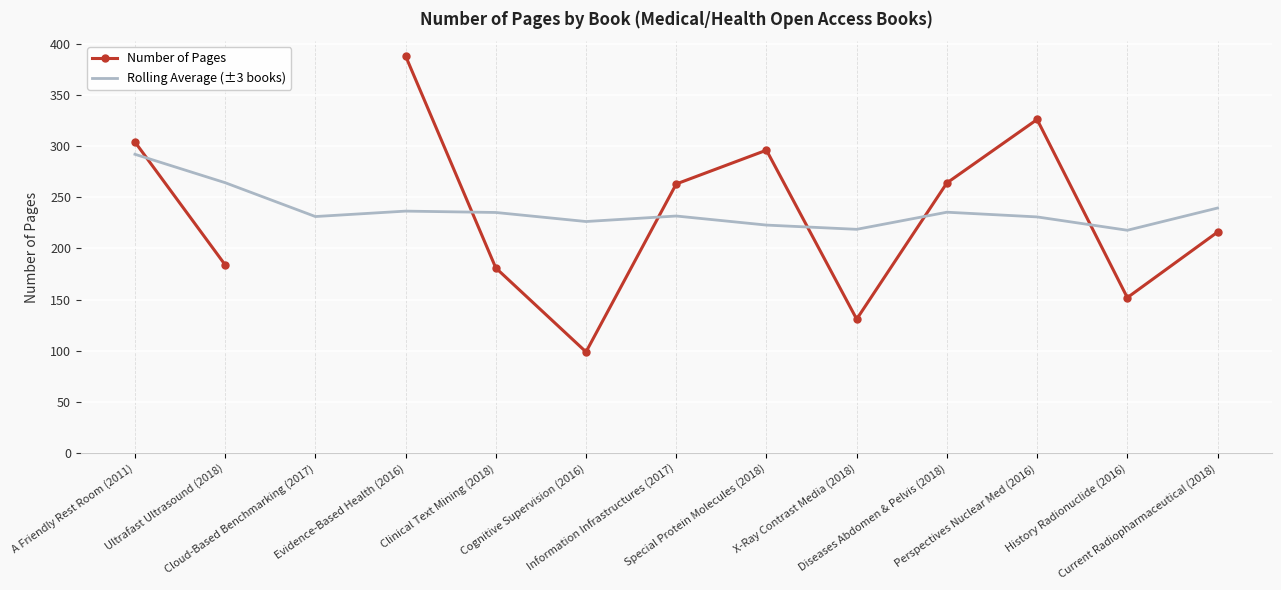

Is this an area chart (filled region under the line)?

No